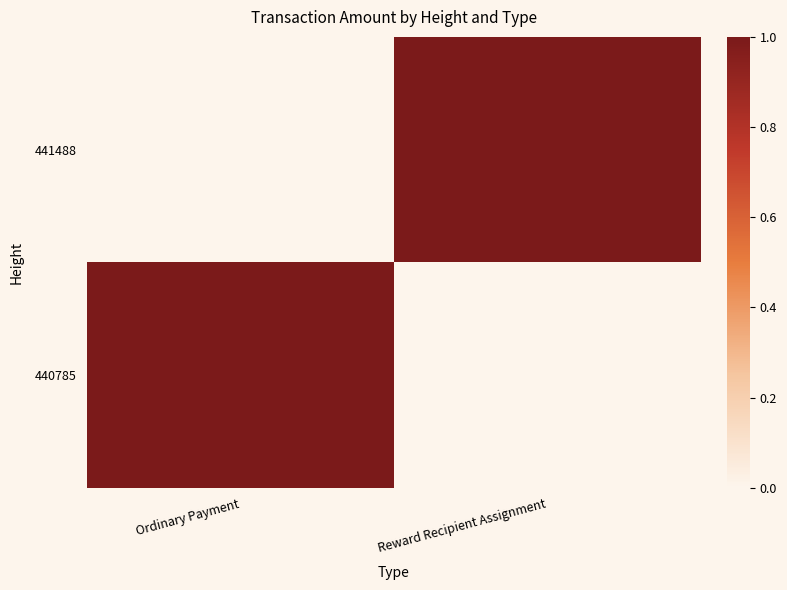

Which label corresponds to the smallest value in the chart?

Ordinary Payment